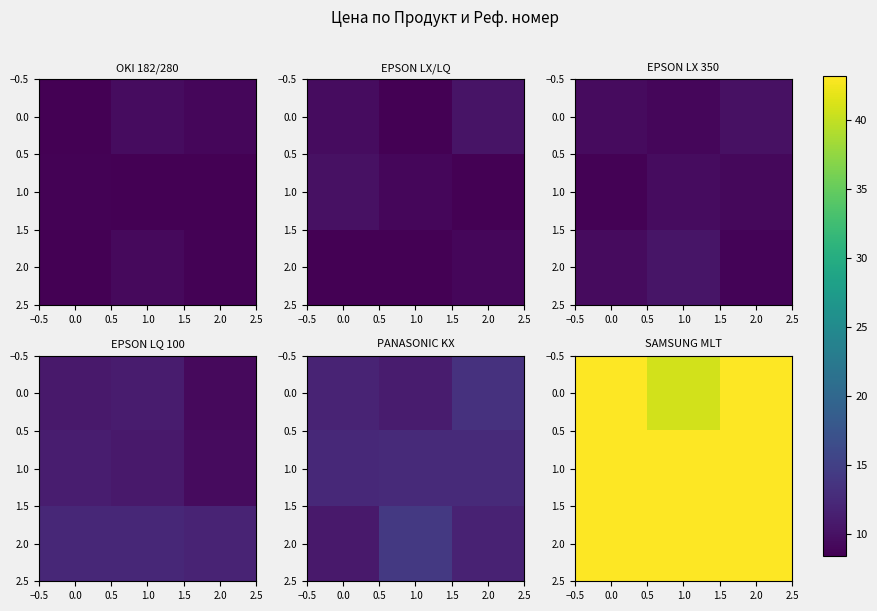

Is it true that 0.0 equals 28.1 at 1.0?

False